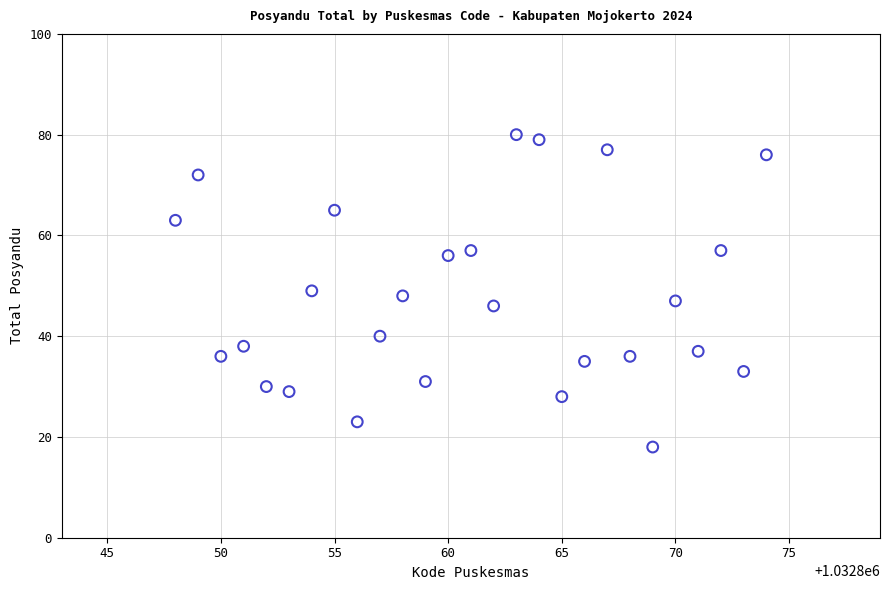

What is the range of Y values (max minus min)?

62